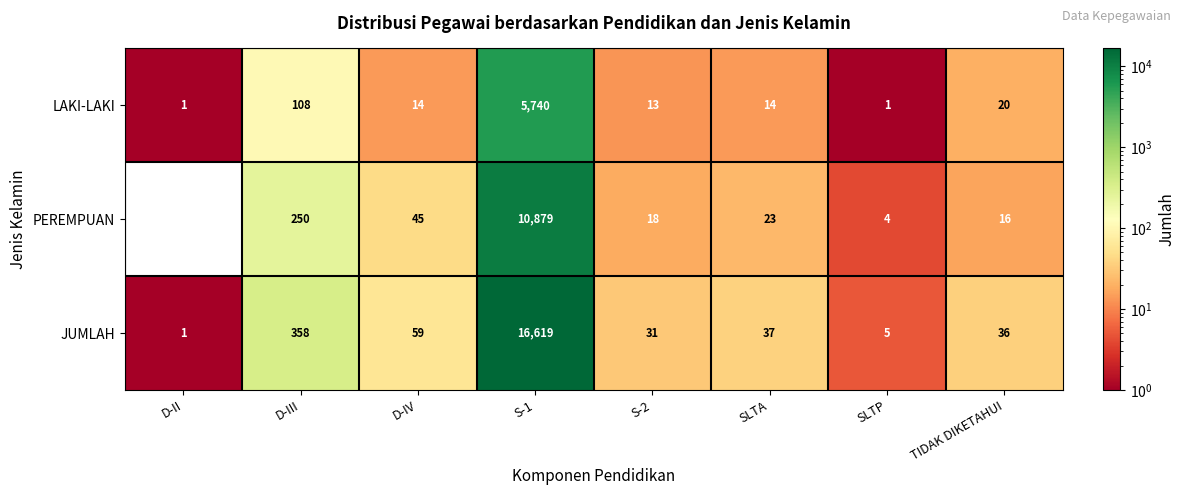

What is the difference between the maximum and minimum values in the JUMLAH series?

16618